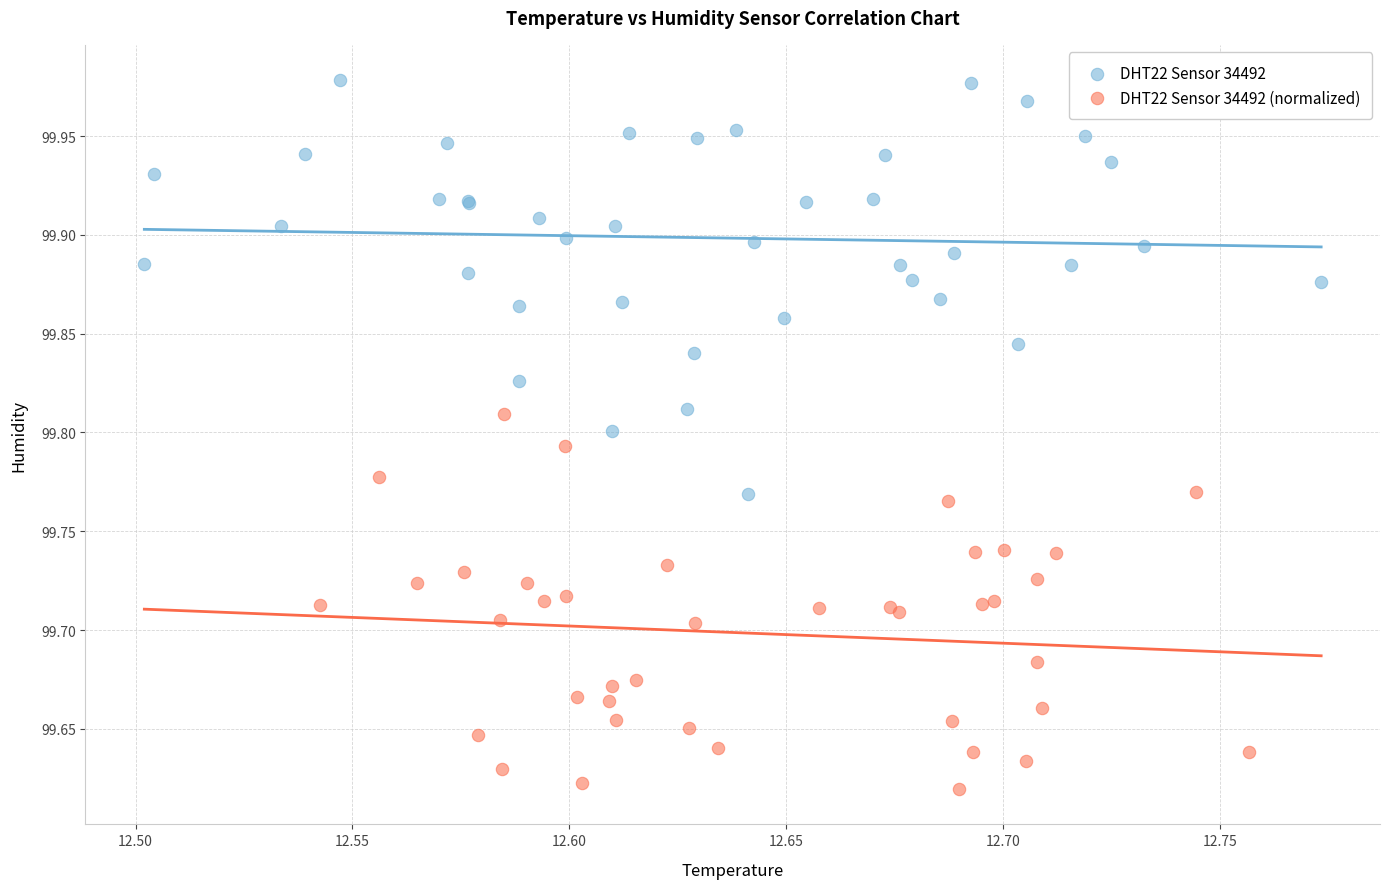

Which series has the widest spread of Y values?

DHT22 Sensor 34492